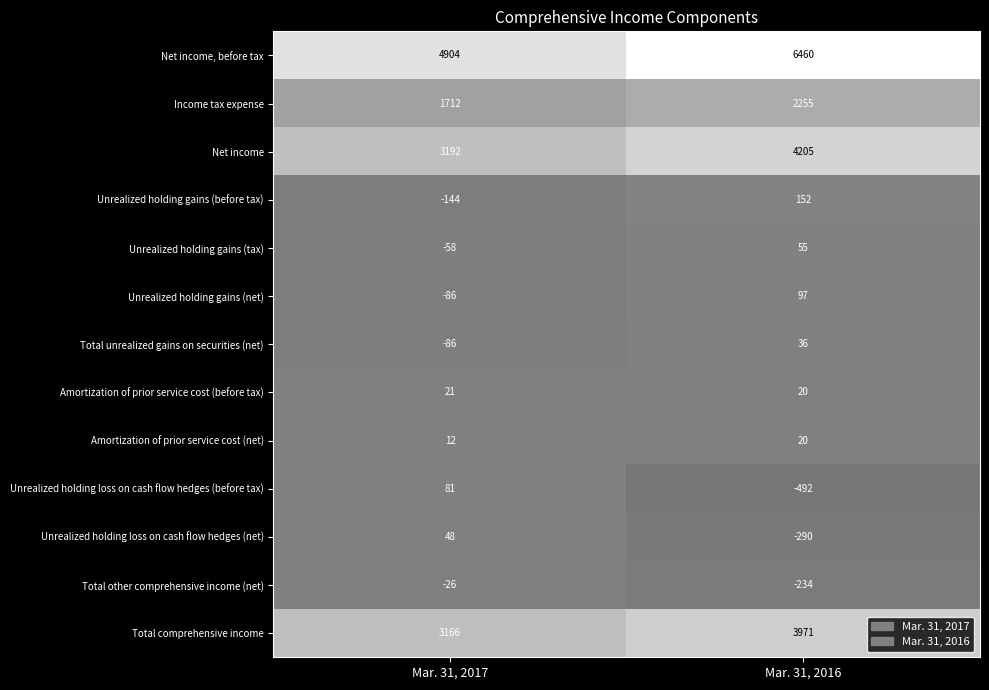

The Total other comprehensive income (net) series shows -234 at Mar. 31, 2016. True or false?

True